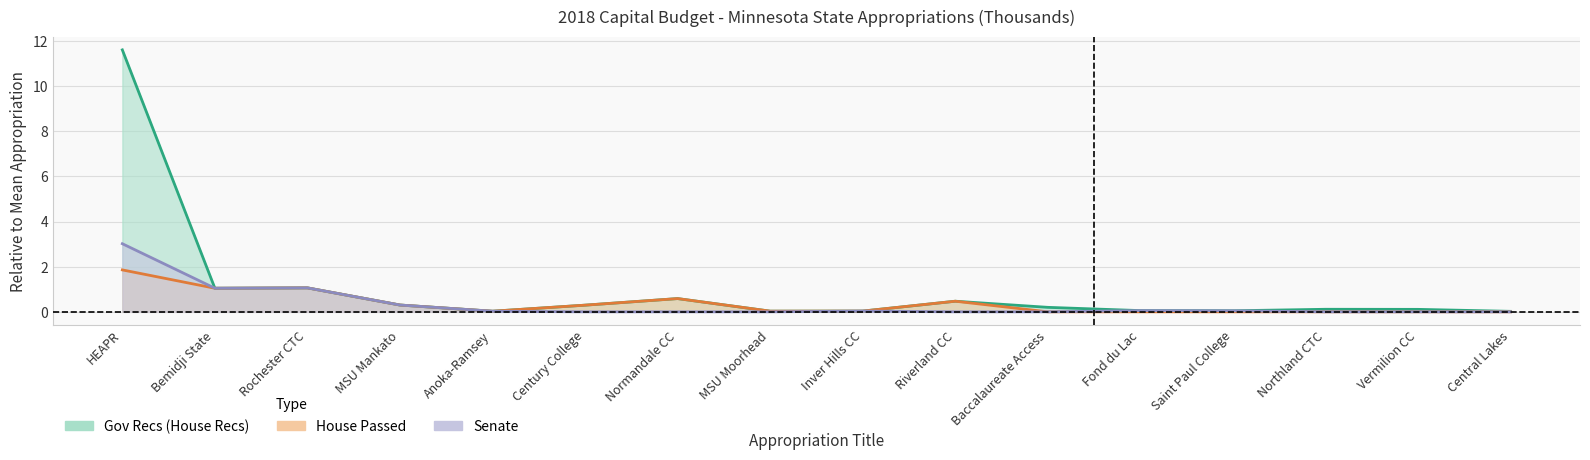

Rank the series by their maximum value, from lowest to highest.

House Passed, Senate, Gov Recs (House Recs)